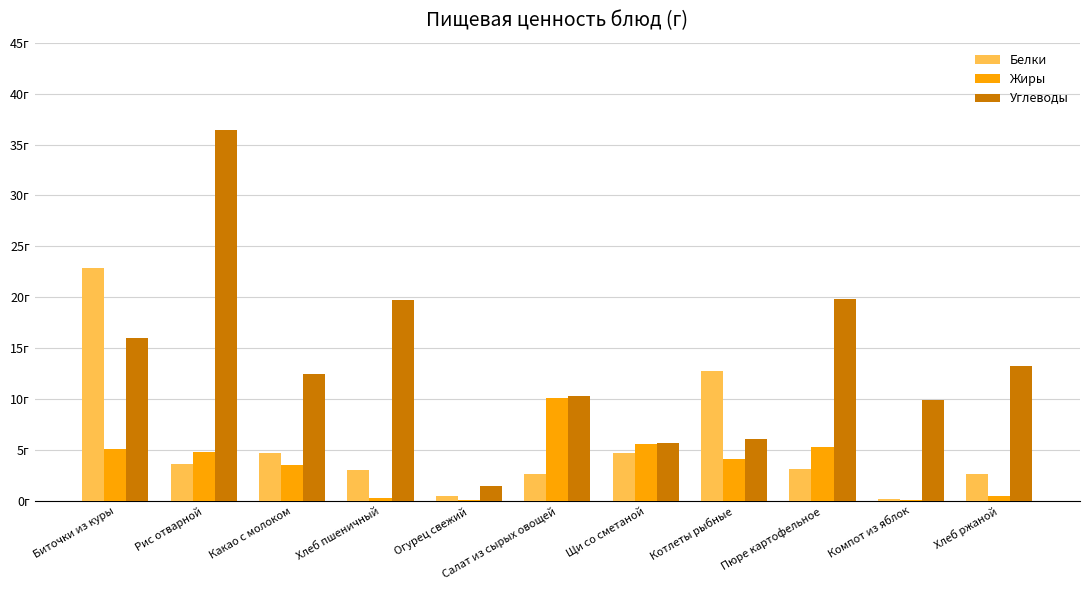

What is the label of the 5th bar from the right?

Щи со сметаной